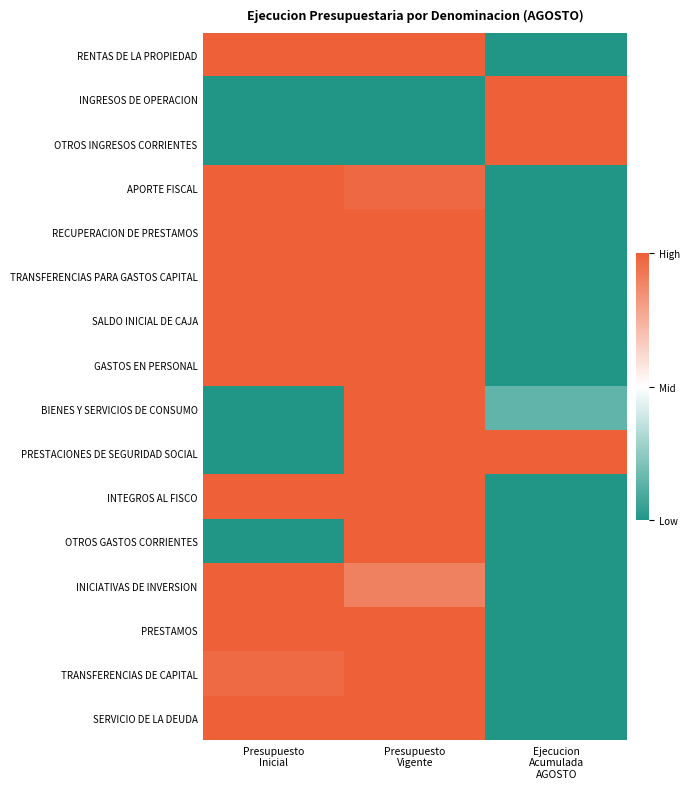

Reading left to right, list all the values displayed in this chart.

RENTAS DE LA PROPIEDAD: Presupuesto
Inicial=1.0	Presupuesto
Vigente=1.0	Ejecucion
Acumulada
AGOSTO=0.0
INGRESOS DE OPERACION: Presupuesto
Inicial=0.0	Presupuesto
Vigente=0.0	Ejecucion
Acumulada
AGOSTO=1.0
OTROS INGRESOS CORRIENTES: Presupuesto
Inicial=0.0	Presupuesto
Vigente=0.0	Ejecucion
Acumulada
AGOSTO=1.0
APORTE FISCAL: Presupuesto
Inicial=1.0	Presupuesto
Vigente=1.0	Ejecucion
Acumulada
AGOSTO=0.0
RECUPERACION DE PRESTAMOS: Presupuesto
Inicial=1.0	Presupuesto
Vigente=1.0	Ejecucion
Acumulada
AGOSTO=0.0
TRANSFERENCIAS PARA GASTOS CAPITAL: Presupuesto
Inicial=1.0	Presupuesto
Vigente=1.0	Ejecucion
Acumulada
AGOSTO=0.0
SALDO INICIAL DE CAJA: Presupuesto
Inicial=1.0	Presupuesto
Vigente=1.0	Ejecucion
Acumulada
AGOSTO=0.0
GASTOS EN PERSONAL: Presupuesto
Inicial=1.0	Presupuesto
Vigente=1.0	Ejecucion
Acumulada
AGOSTO=0.0
BIENES Y SERVICIOS DE CONSUMO: Presupuesto
Inicial=0.0	Presupuesto
Vigente=1.0	Ejecucion
Acumulada
AGOSTO=0.1
PRESTACIONES DE SEGURIDAD SOCIAL: Presupuesto
Inicial=0.0	Presupuesto
Vigente=1.0	Ejecucion
Acumulada
AGOSTO=1.0
INTEGROS AL FISCO: Presupuesto
Inicial=1.0	Presupuesto
Vigente=1.0	Ejecucion
Acumulada
AGOSTO=0.0
OTROS GASTOS CORRIENTES: Presupuesto
Inicial=0.0	Presupuesto
Vigente=1.0	Ejecucion
Acumulada
AGOSTO=0.0
INICIATIVAS DE INVERSION: Presupuesto
Inicial=1.0	Presupuesto
Vigente=0.9	Ejecucion
Acumulada
AGOSTO=0.0
PRESTAMOS: Presupuesto
Inicial=1.0	Presupuesto
Vigente=1.0	Ejecucion
Acumulada
AGOSTO=0.0
TRANSFERENCIAS DE CAPITAL: Presupuesto
Inicial=1.0	Presupuesto
Vigente=1.0	Ejecucion
Acumulada
AGOSTO=0.0
SERVICIO DE LA DEUDA: Presupuesto
Inicial=1.0	Presupuesto
Vigente=1.0	Ejecucion
Acumulada
AGOSTO=0.0